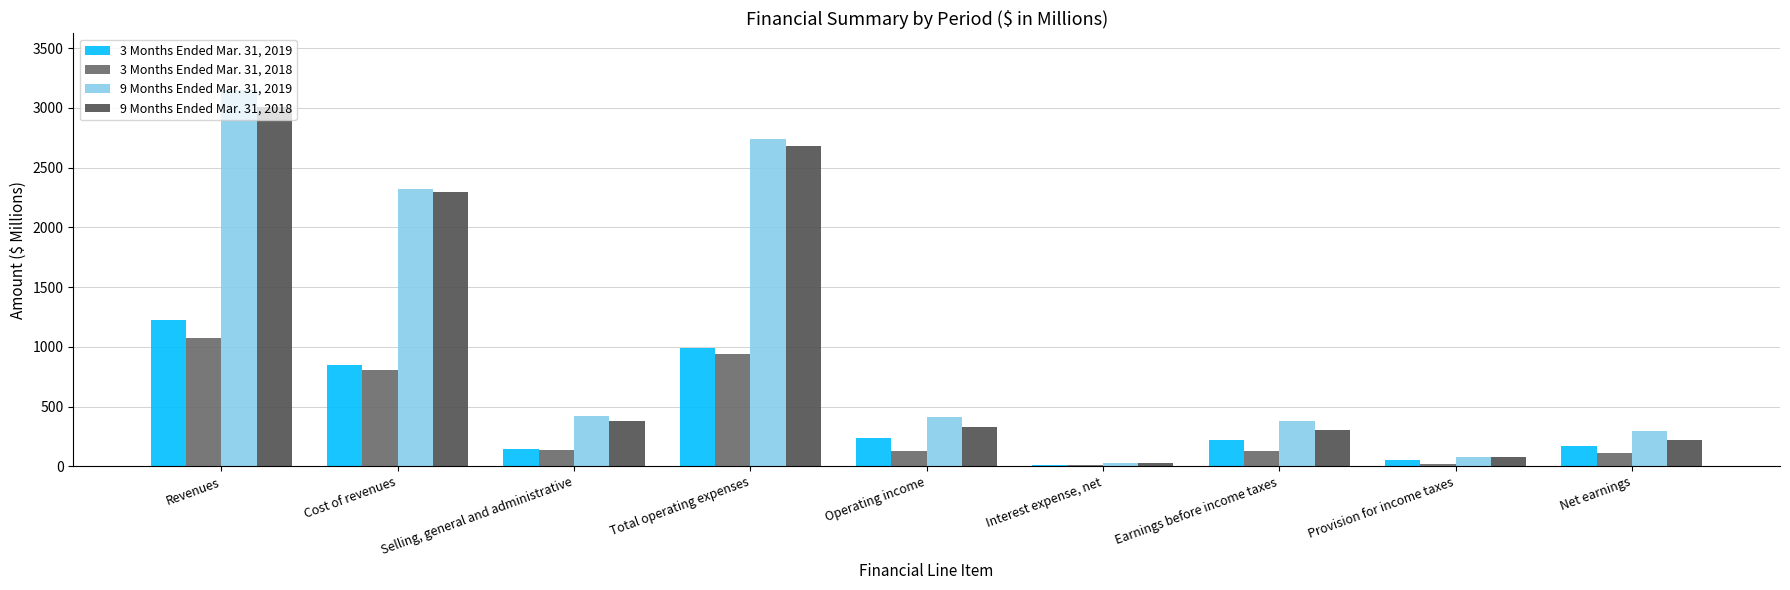

What is the total value across all series at Selling, general and administrative?

1081.0